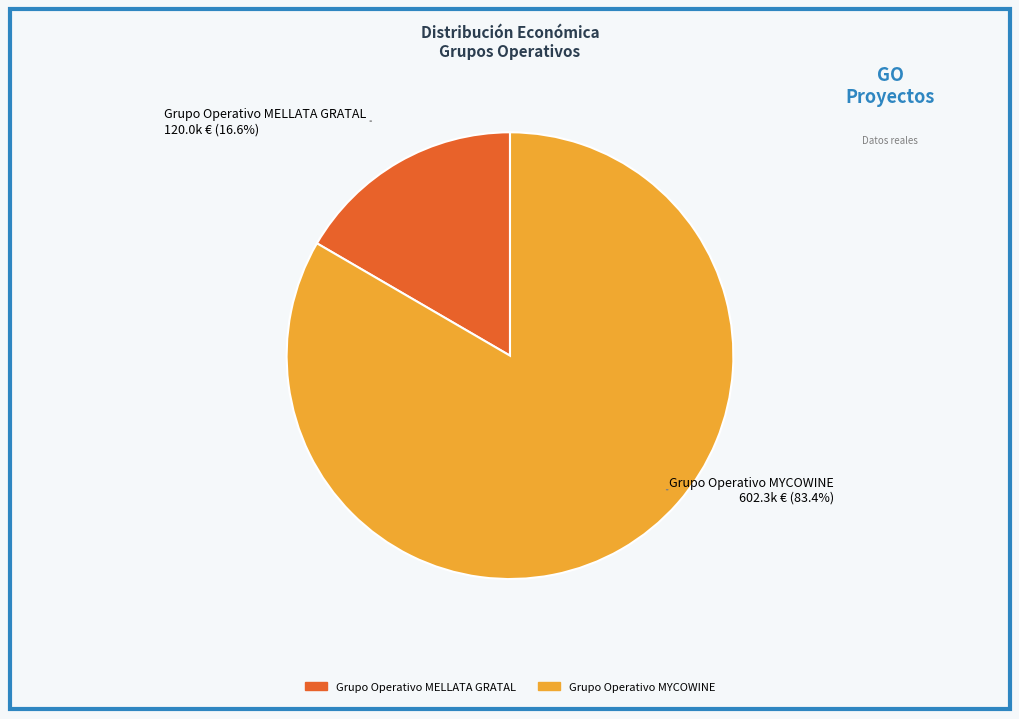

To the nearest percent, what is the difference between the Grupo Operativo MYCOWINE and Grupo Operativo MELLATA GRATAL slice percentages?

67%